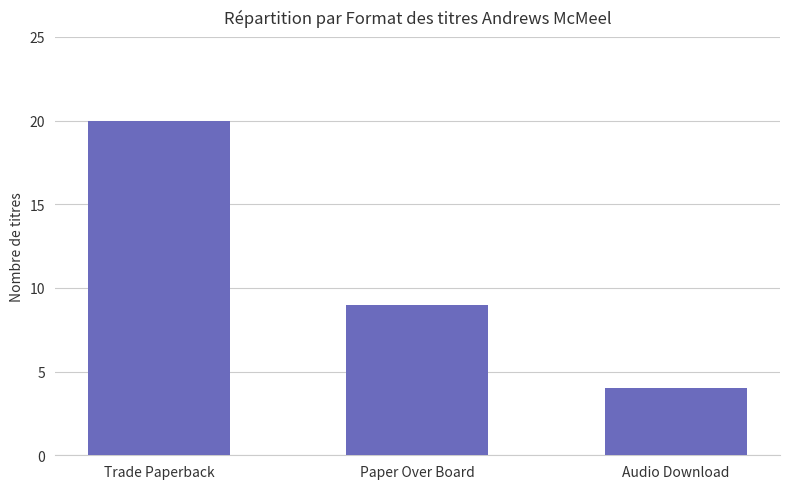

How many values are below 9?

1